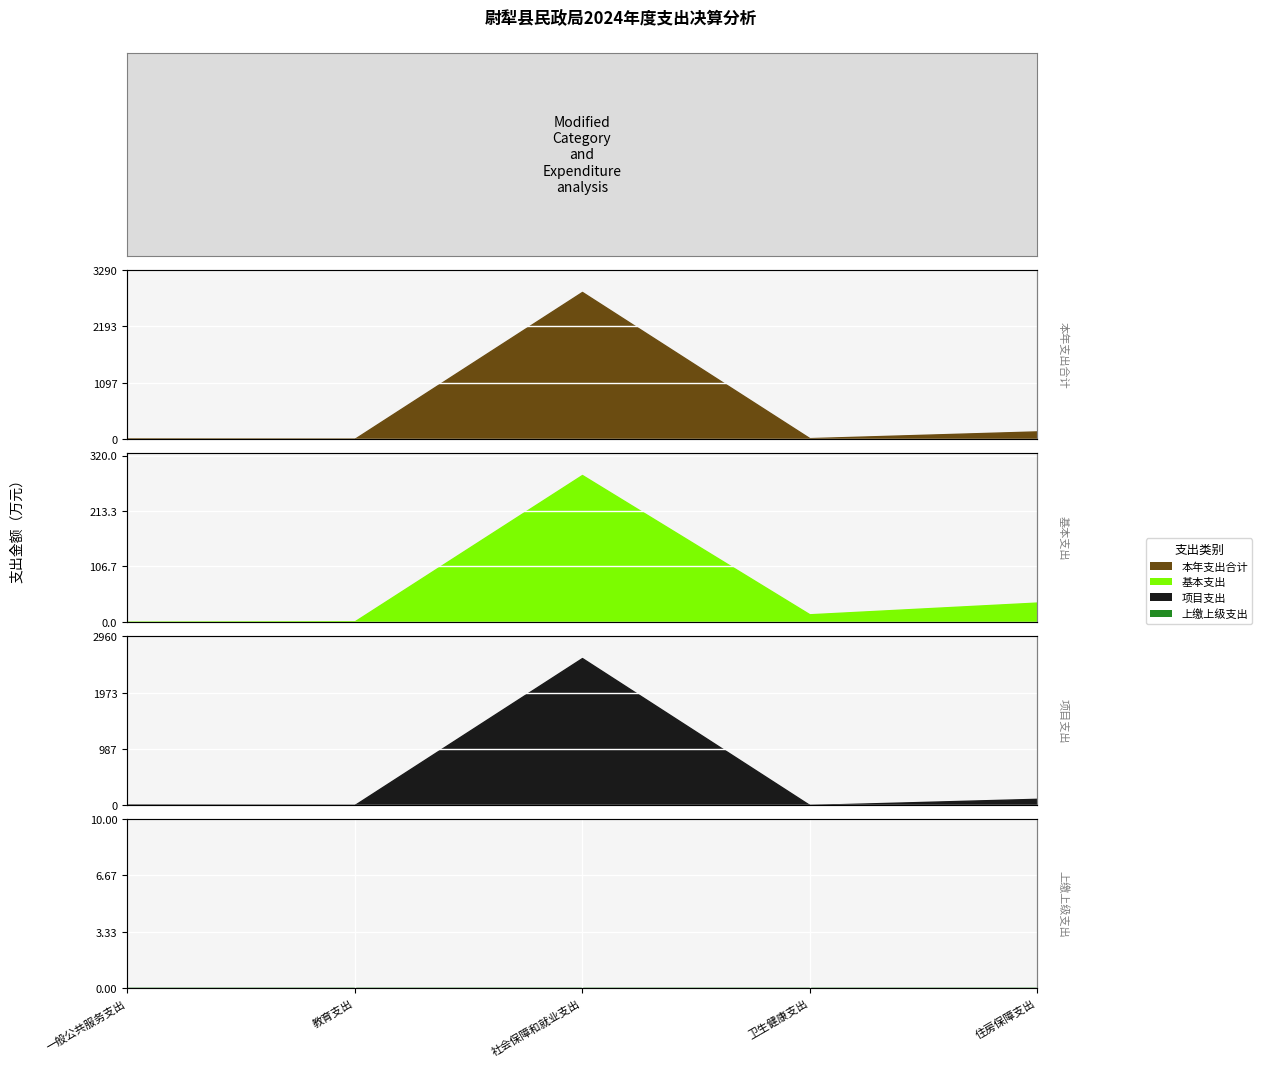

At how many categories does at least one series exceed 821?

1